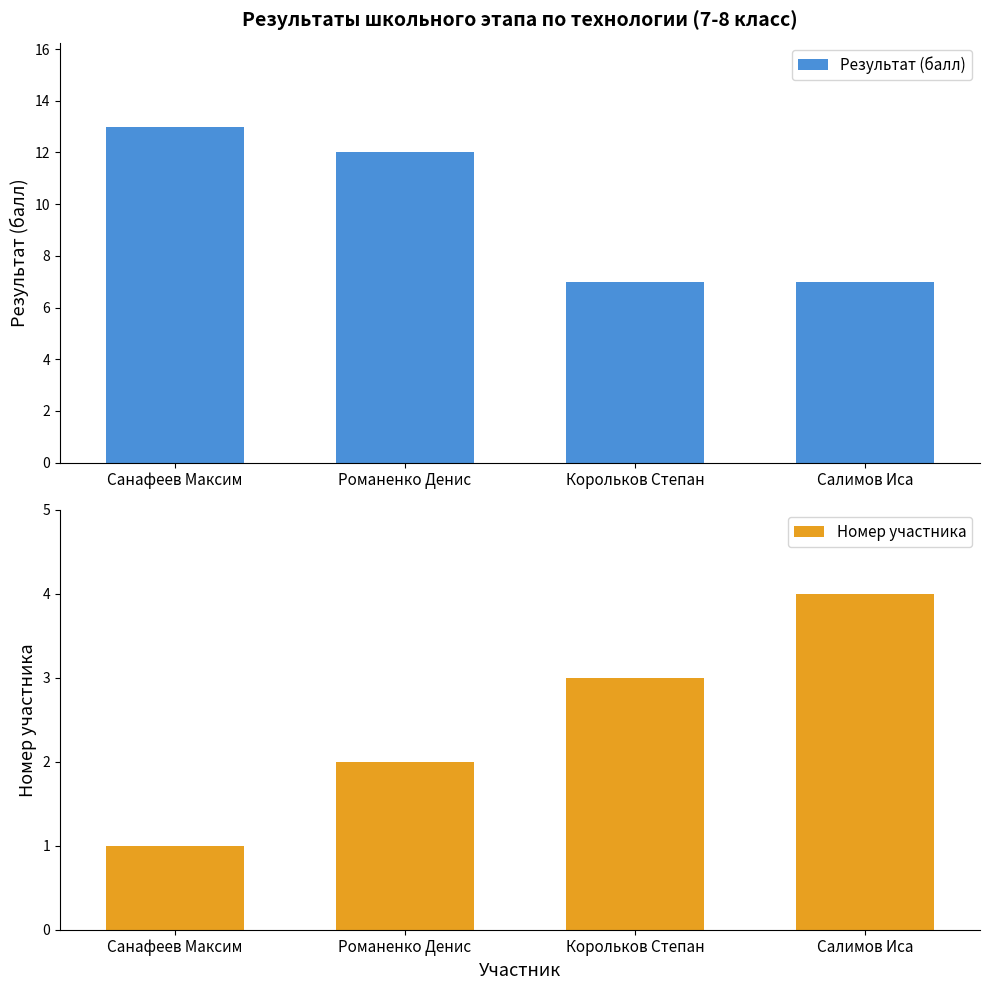

Count the number of data series in this chart.

2